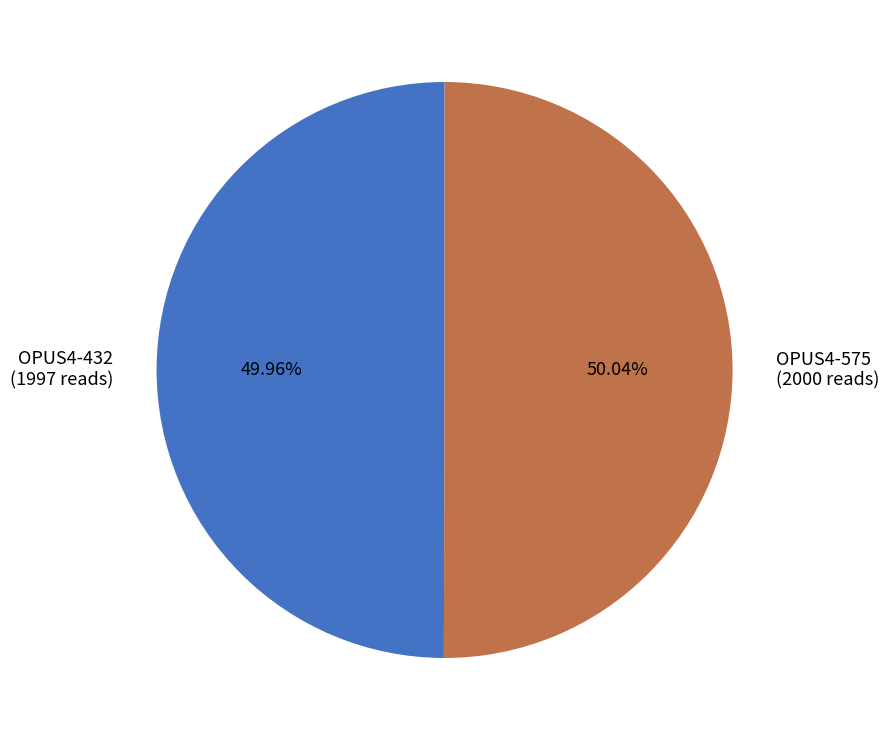

How much of the chart is everything except OPUS4-575?

50.0%